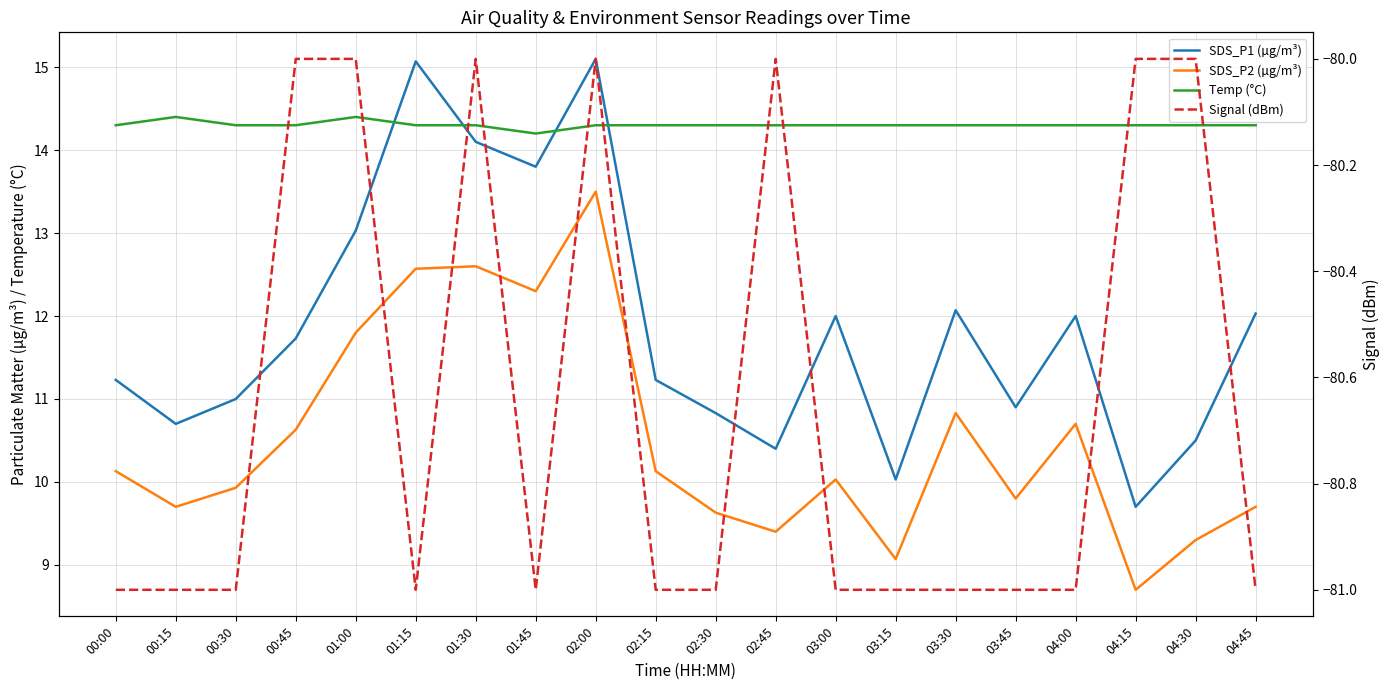

How many lines are shown in the chart?

4